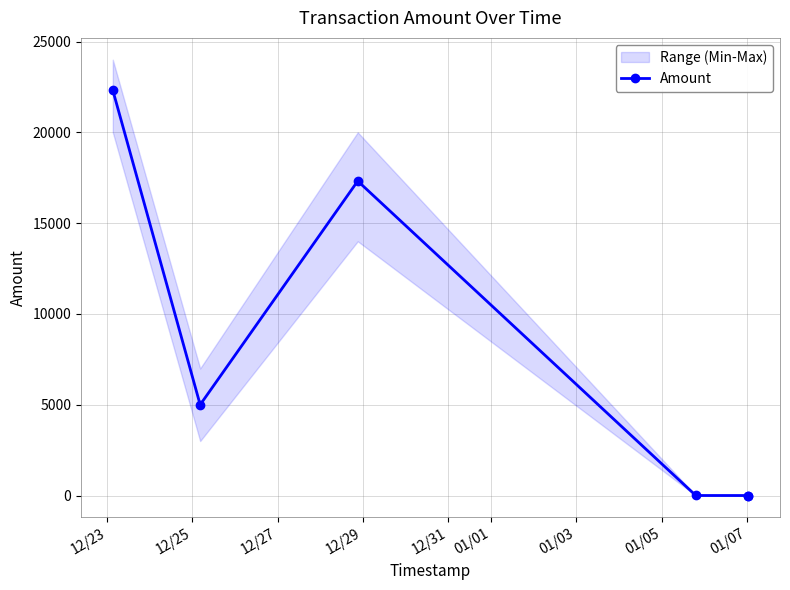

True or false: Amount has more than 2 interior local peaks.

False